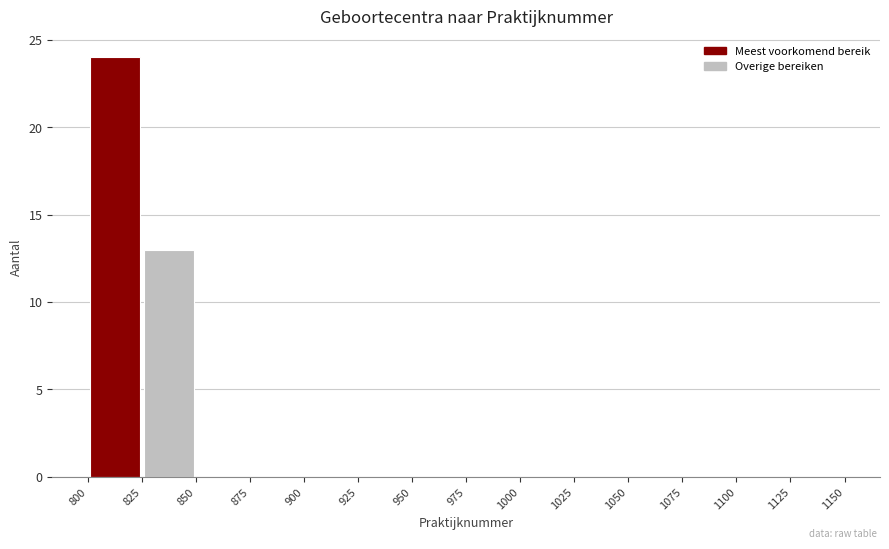

Reading left to right, transcribe this chart: for each bar, give the range it covers on the x-axis and its height. The values are not printed on the chart, so give them approximately, as read against the axis.

800 to 825: 24
825 to 850: 13
850 to 875: 0
875 to 900: 0
900 to 925: 0
925 to 950: 0
950 to 975: 0
975 to 1000: 0
1000 to 1025: 0
1025 to 1050: 0
1050 to 1075: 0
1075 to 1100: 0
1100 to 1125: 0
1125 to 1150: 0